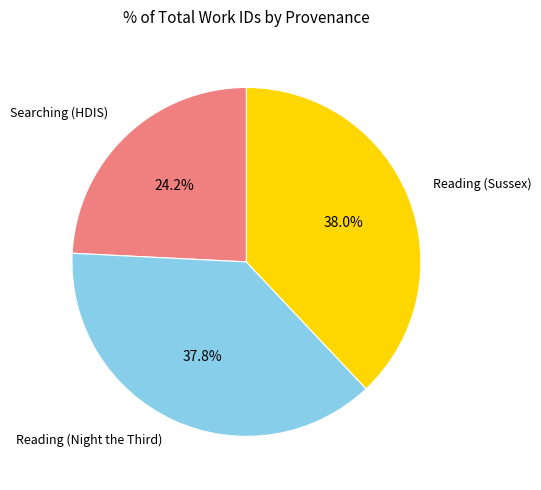

Is there any slice that represents more than half of the pie?

No